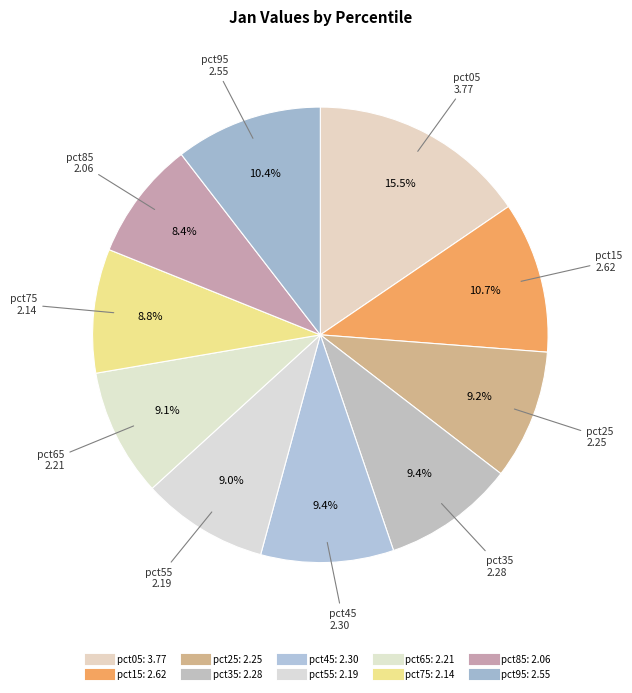

Count the number of slices in the pie.

10